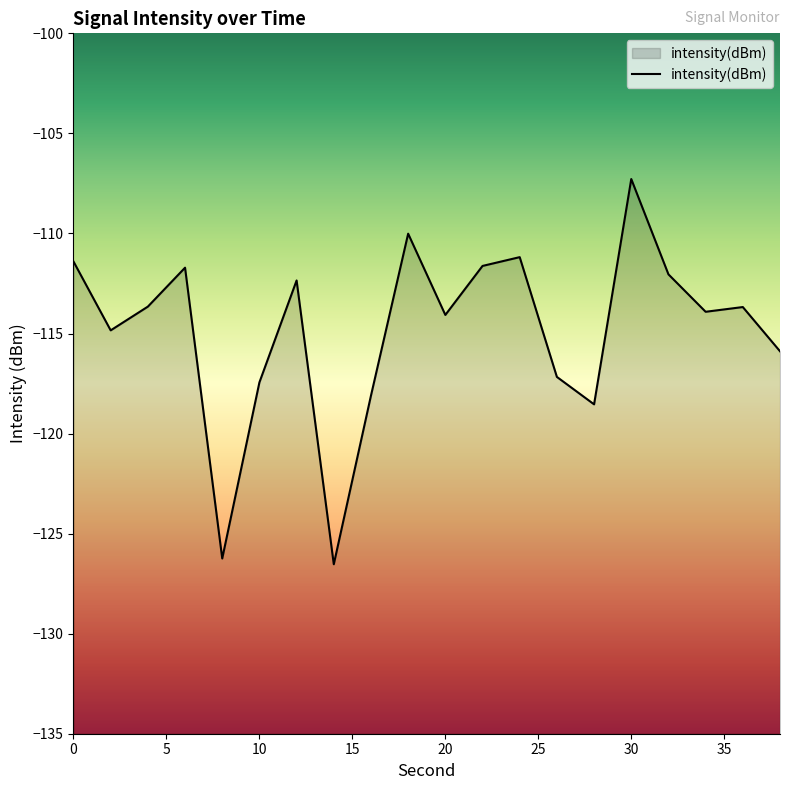

What is the smallest value displayed?

-126.5